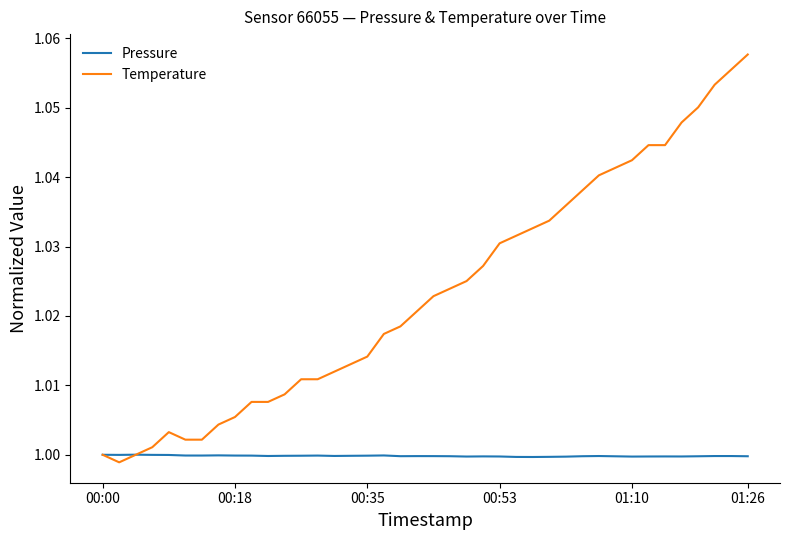

Rank the series by their average value, from lowest to highest.

Pressure, Temperature